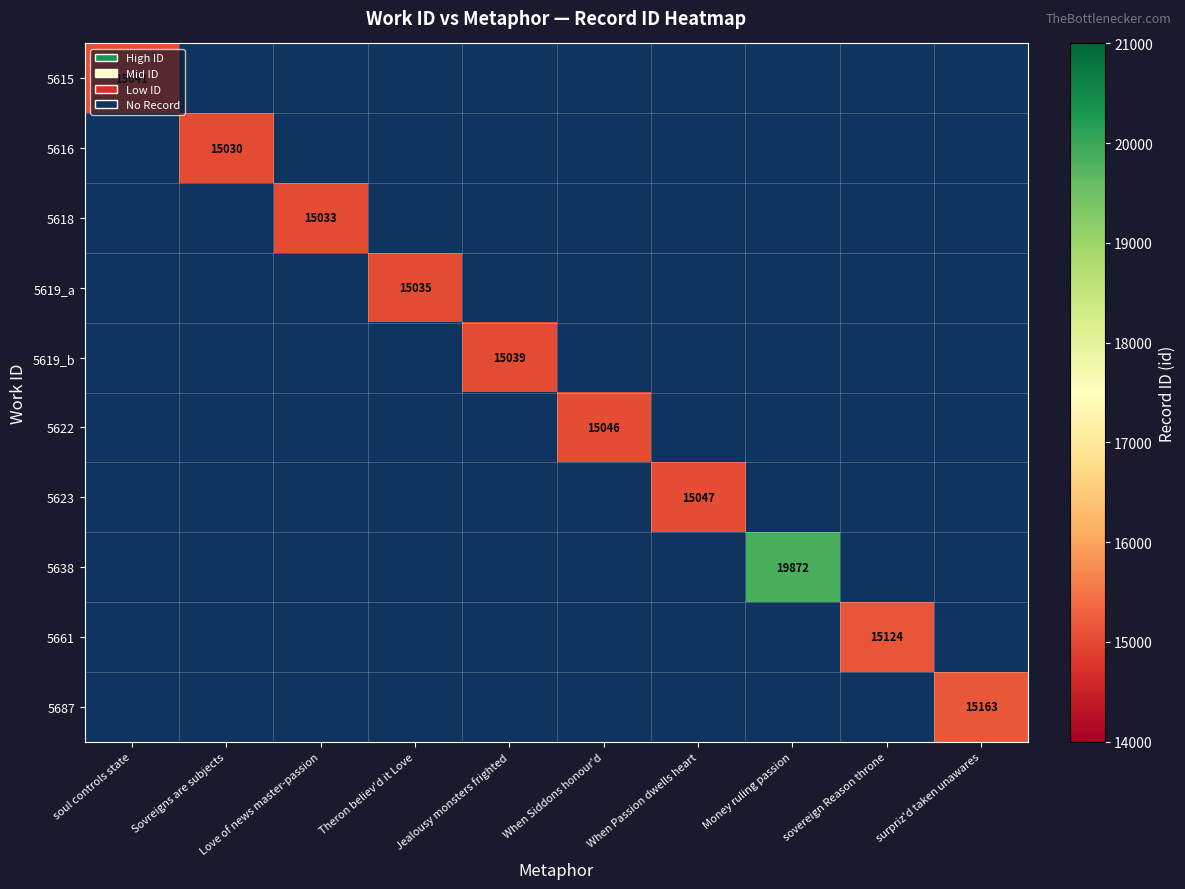

The 5687 series shows 9433 at surpriz'd taken unawares. True or false?

False